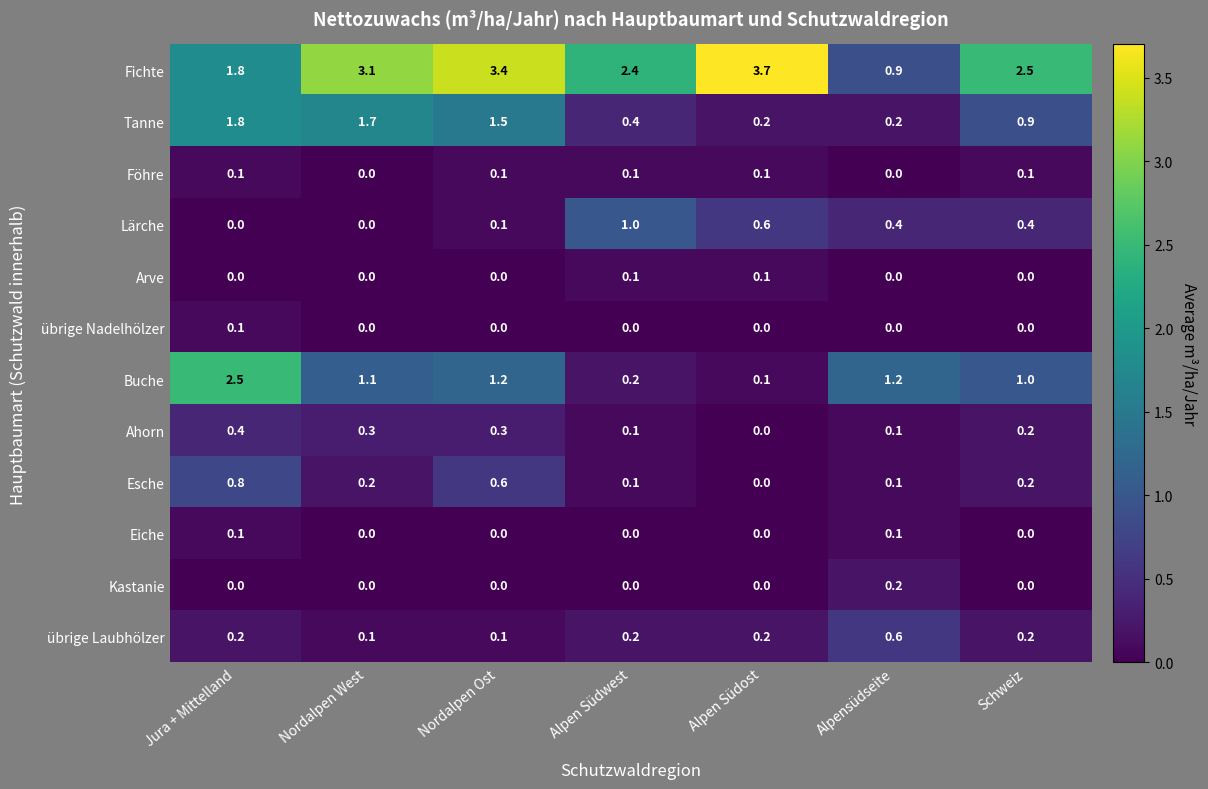

True or false: Lärche has a value of 0.4 at Alpensüdseite.

True